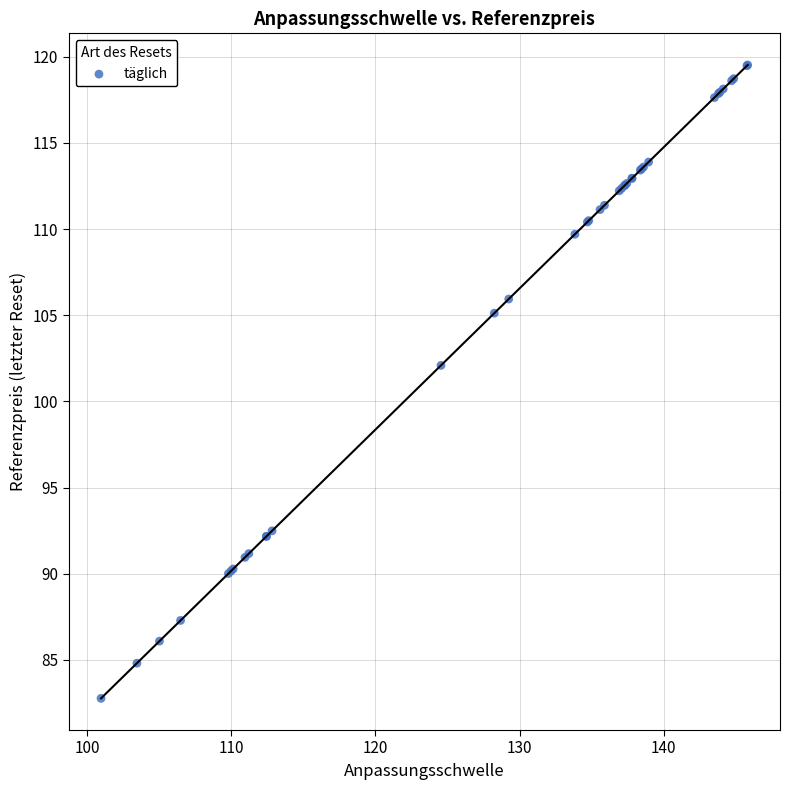

What Y value in the scatter plot is closest to 101?

102.1